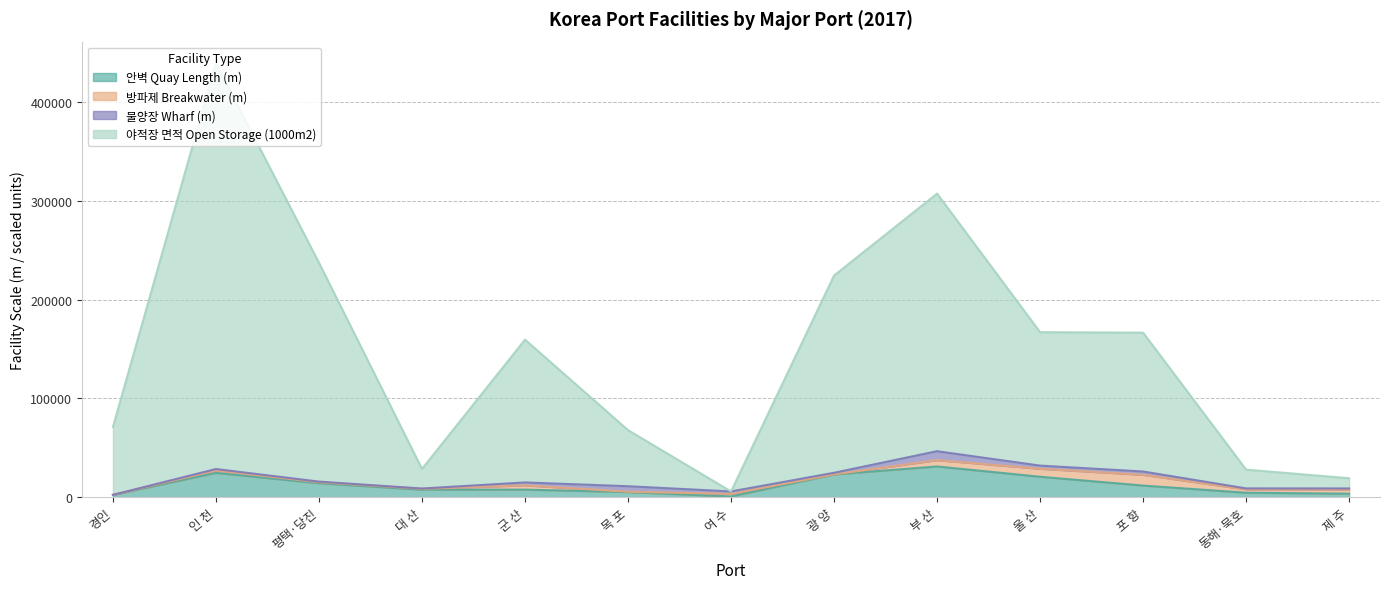

True or false: 야적장 면적 Open Storage (1000m2) has more than 2 interior local peaks.

True